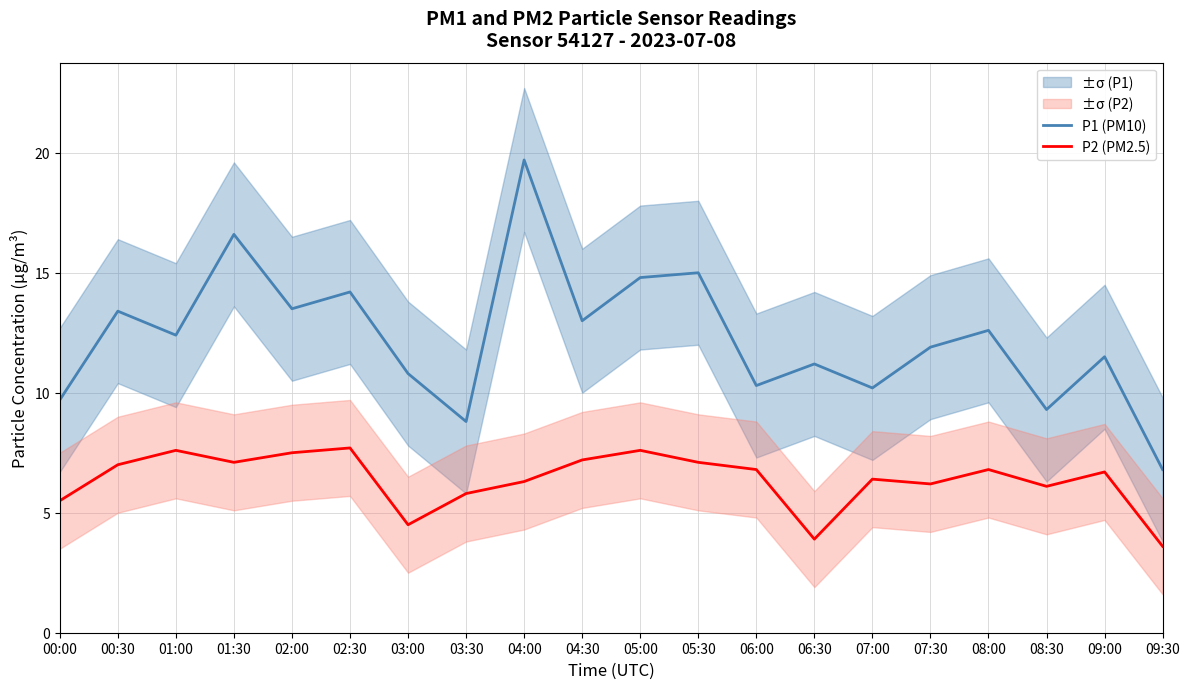

How many data points in P1 (PM10) are less than 12?

10